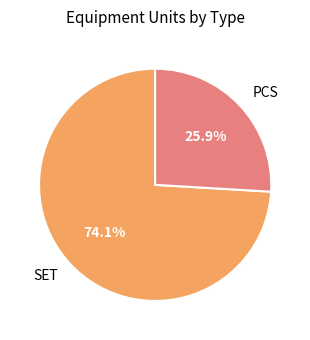

Which slice is the largest?

SET